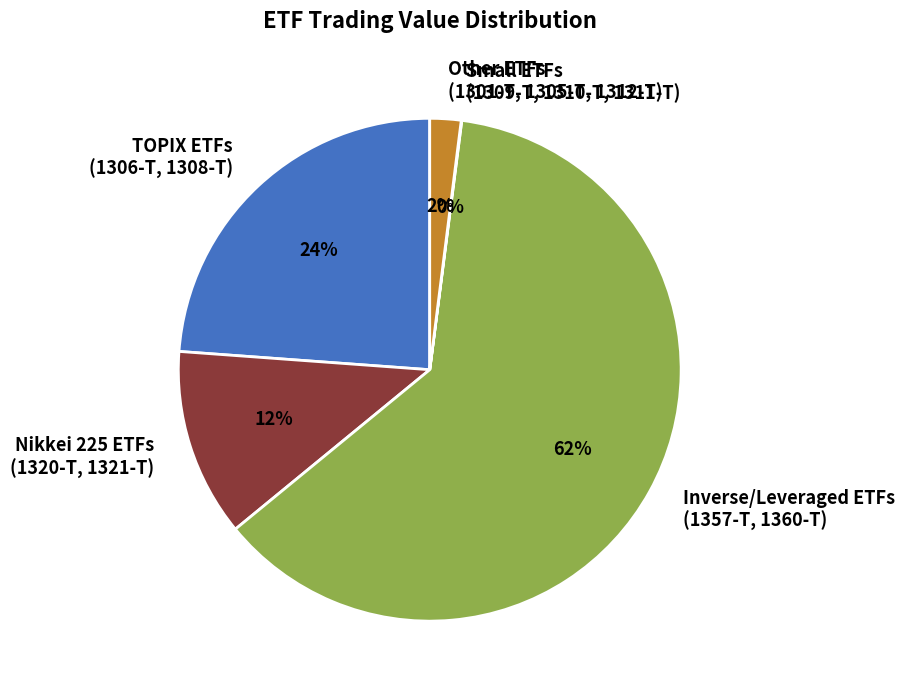

Approximately how many times larger is the value at TOPIX ETFs (1306-T, 1308-T) compared to Nikkei 225 ETFs (1320-T, 1321-T)?

2.0